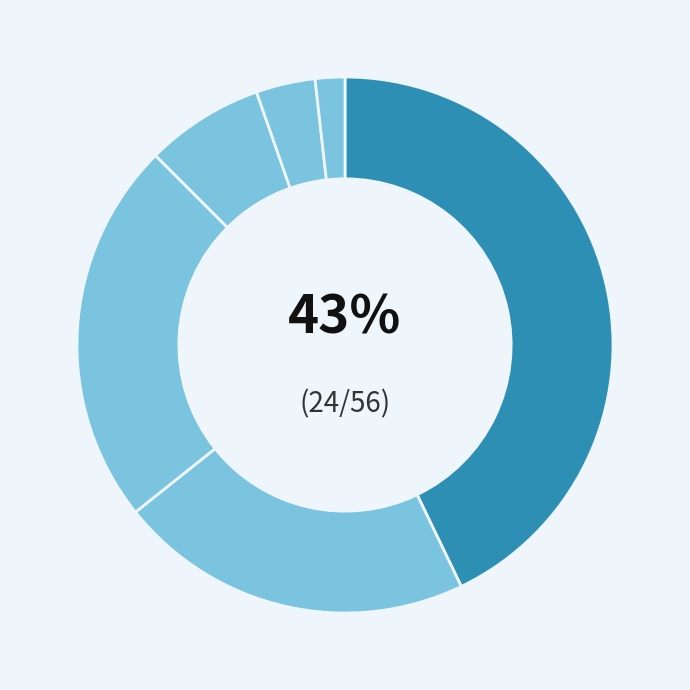

Rank the categories by value from highest to lowest.

未侵犯(000), 31-60mm, ≦30mm, >60mm, 不詳(999), 不適用+(988)